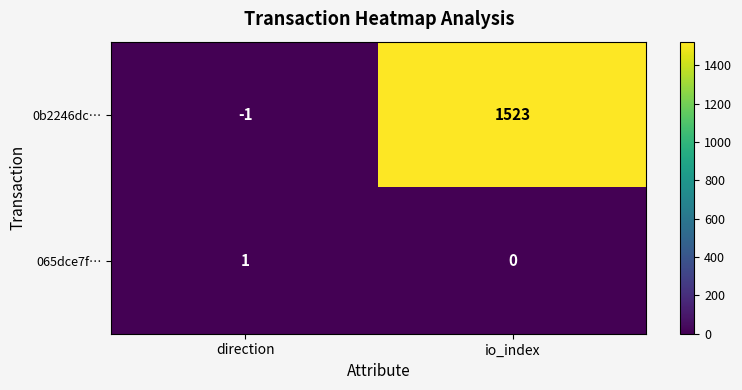

What is the maximum value for 0b2246dc…?

1523